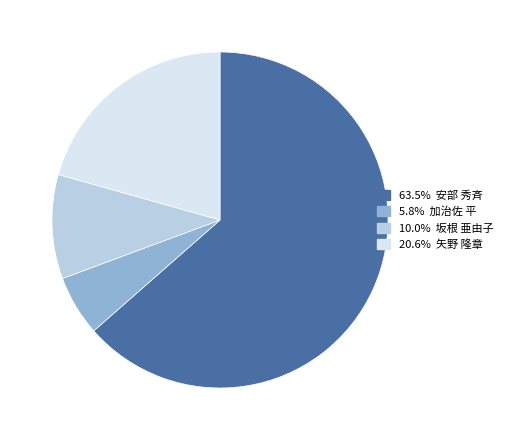

Is there a majority slice in this chart?

Yes